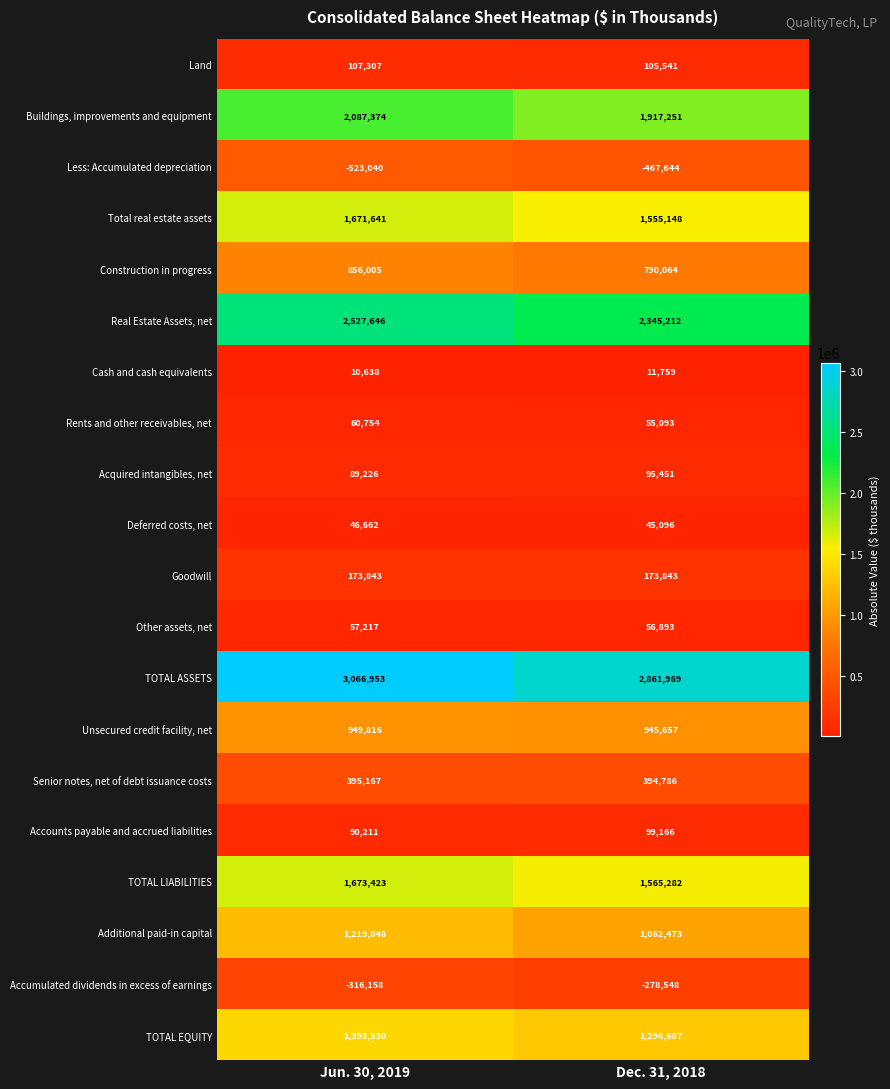

What is the highest value of the Accumulated dividends in excess of earnings series?

-278548